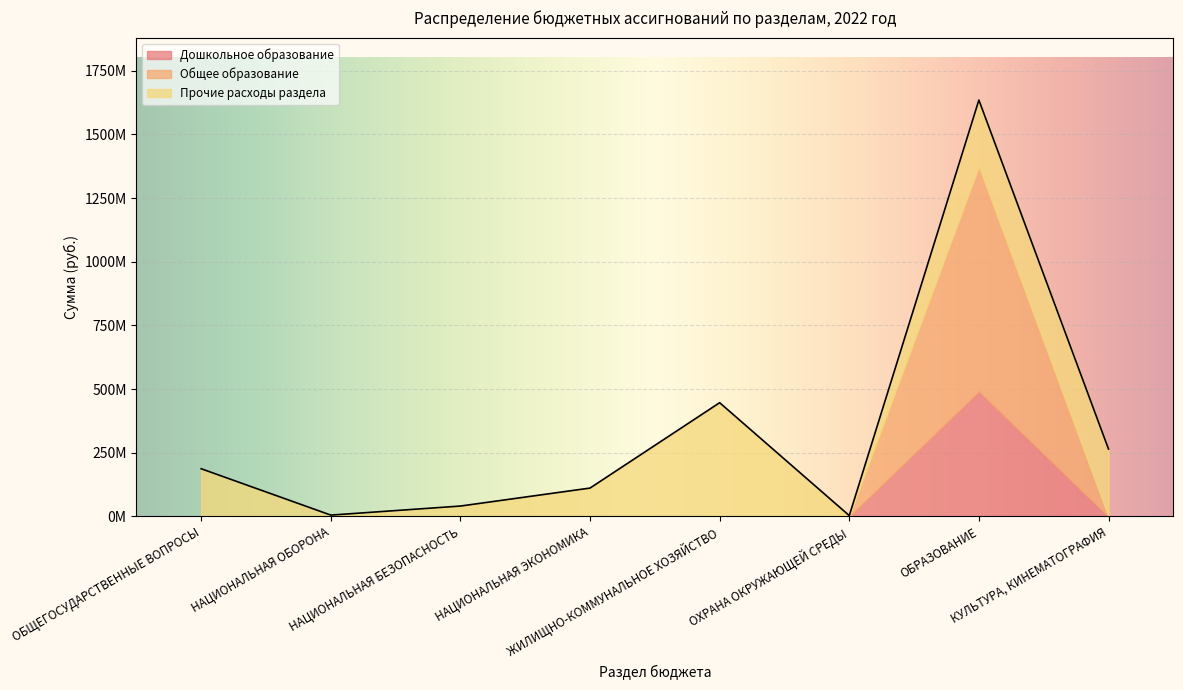

Rank the categories by value from lowest to highest.

ОХРАНА ОКРУЖАЮЩЕЙ СРЕДЫ, НАЦИОНАЛЬНАЯ ОБОРОНА, НАЦИОНАЛЬНАЯ БЕЗОПАСНОСТЬ, НАЦИОНАЛЬНАЯ ЭКОНОМИКА, ОБЩЕГОСУДАРСТВЕННЫЕ ВОПРОСЫ, КУЛЬТУРА, КИНЕМАТОГРАФИЯ, ЖИЛИЩНО-КОММУНАЛЬНОЕ ХОЗЯЙСТВО, ОБРАЗОВАНИЕ